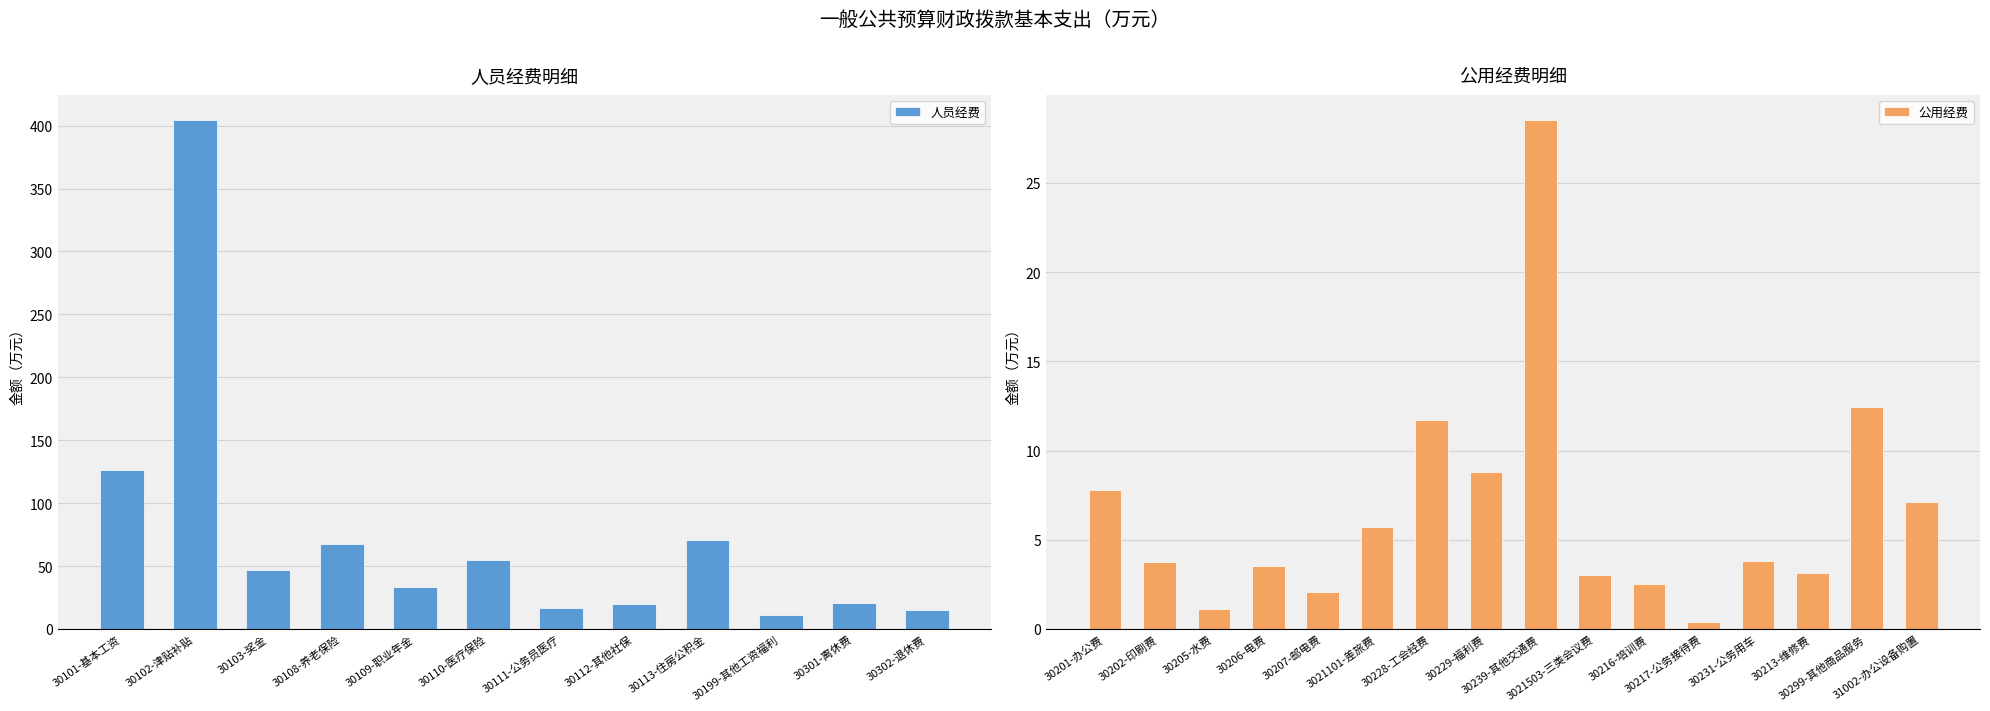

Which has a higher value, 30301-离休费 or 30102-津贴补贴?

30102-津贴补贴